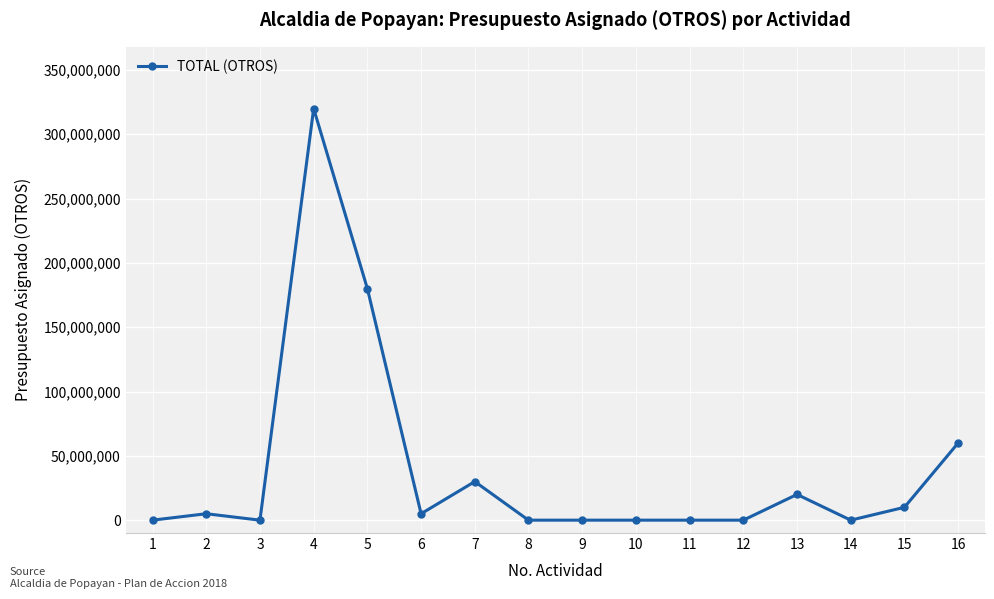

Reading left to right, extract all data points from this chart.

1=0	2=5000000	3=0	4=320000000	5=180000000	6=5000000	7=30000000	8=0	9=0	10=0	11=0	12=0	13=20000000	14=0	15=10000000	16=60000000